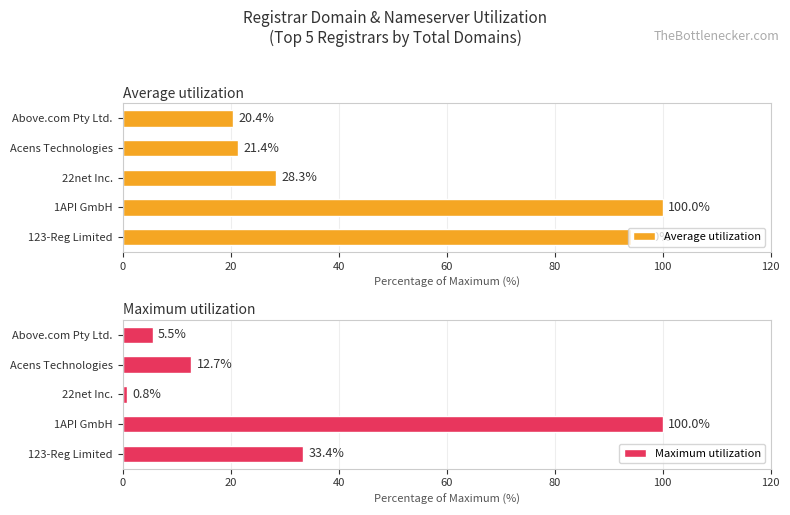

True or false: Average utilization has a value of 37.2 at 22net Inc..

False